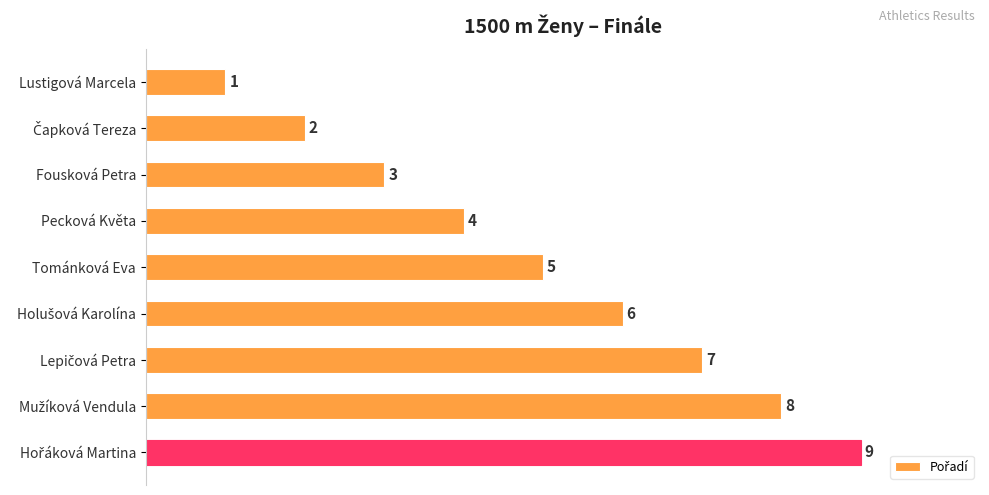

What is the value of the 6th bar from the top?

6